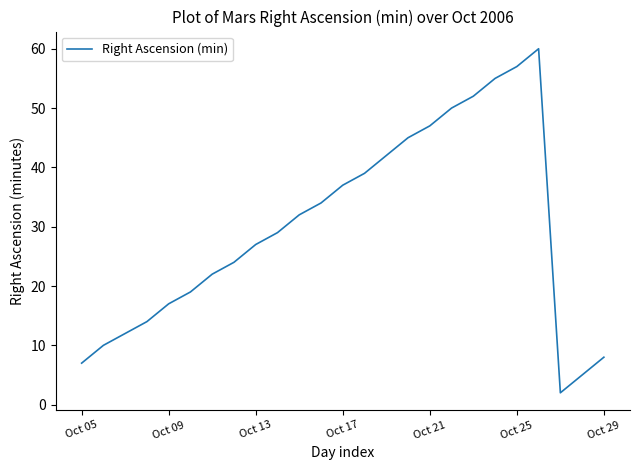

What is the greatest value displayed?

60